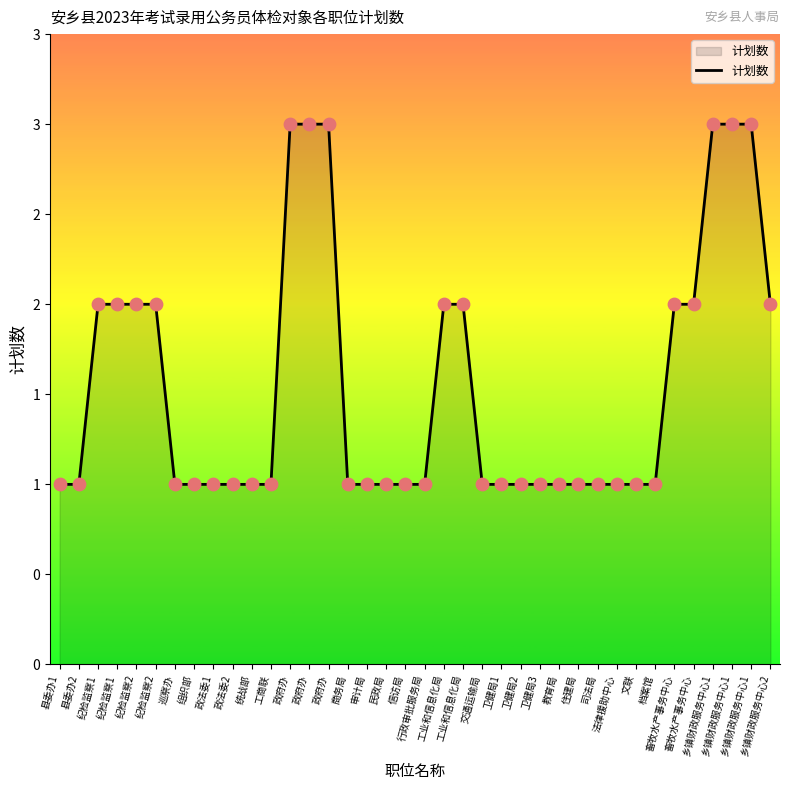

What is the ratio of the value at 乡镇财政服务中心1 to the value at 工业和信息化局?

1.5